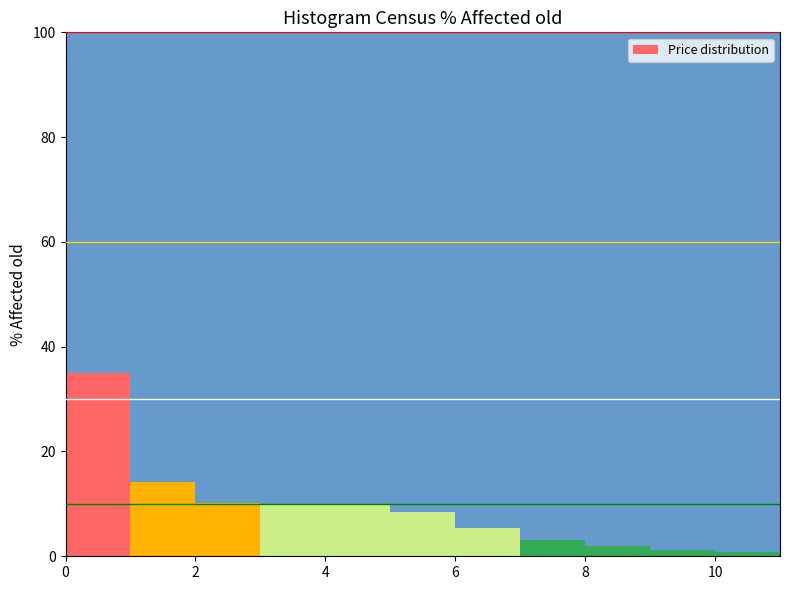

Reading left to right, list every bar in this chart as the range it spans on the x-axis followed by its height. The values are not printed on the chart, so give them approximately, as read against the axis.

0 to 1: 36
1 to 2: 14
2 to 3: 10
3 to 4: 10
4 to 5: 10
5 to 6: 8
6 to 7: 6
7 to 8: 4
8 to 9: under 2
9 to 10: under 2
10 to 11: under 2